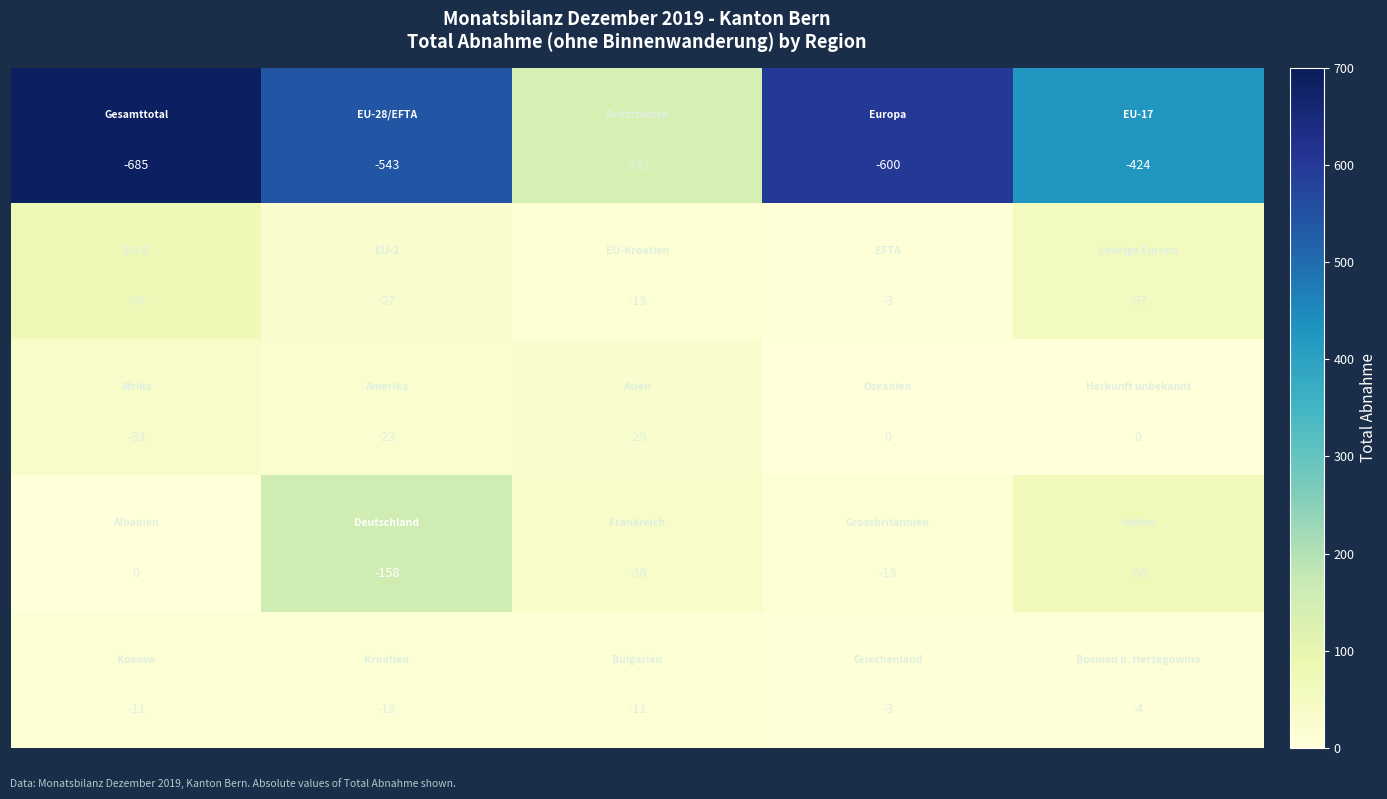

What is the minimum value shown in the chart?

-685